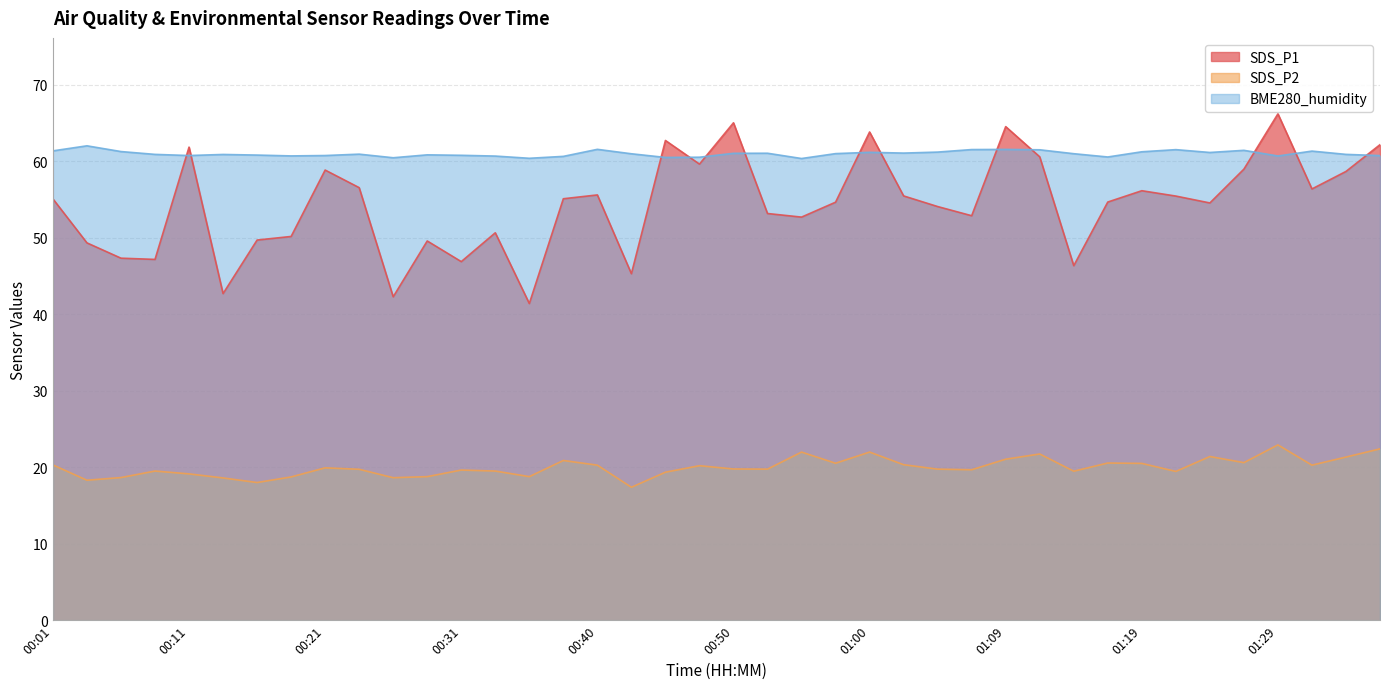

Reading left to right, extract all data points from this chart.

SDS_P1: 00:01=55.1	00:04=49.3	00:06=47.3	00:09=47.2	00:11=61.9	00:13=42.7	00:16=49.7	00:18=50.2	00:21=58.9	00:23=56.5	00:26=42.3	00:28=49.6	00:31=46.9	00:33=50.6	00:35=41.4	00:38=55.1	00:40=55.6	00:43=45.3	00:45=62.7	00:48=59.6	00:50=65.0	00:52=53.2	00:55=52.7	00:57=54.6	01:00=63.8	01:02=55.5	01:04=54.1	01:07=52.9	01:09=64.5	01:12=60.6	01:14=46.4	01:17=54.7	01:19=56.1	01:21=55.5	01:24=54.5	01:26=59.0	01:29=66.2	01:31=56.4	01:34=58.7	01:36=62.2
SDS_P2: 00:01=20.3	00:04=18.3	00:06=18.6	00:09=19.5	00:11=19.1	00:13=18.6	00:16=18.0	00:18=18.7	00:21=19.9	00:23=19.7	00:26=18.6	00:28=18.8	00:31=19.6	00:33=19.5	00:35=18.8	00:38=20.9	00:40=20.3	00:43=17.4	00:45=19.4	00:48=20.2	00:50=19.8	00:52=19.8	00:55=22.0	00:57=20.5	01:00=22.0	01:02=20.3	01:04=19.8	01:07=19.7	01:09=21.1	01:12=21.7	01:14=19.5	01:17=20.6	01:19=20.5	01:21=19.4	01:24=21.4	01:26=20.6	01:29=22.9	01:31=20.3	01:34=21.3	01:36=22.4
BME280_humidity: 00:01=61.4	00:04=62.0	00:06=61.3	00:09=60.9	00:11=60.8	00:13=60.9	00:16=60.8	00:18=60.7	00:21=60.8	00:23=60.9	00:26=60.5	00:28=60.8	00:31=60.8	00:33=60.7	00:35=60.4	00:38=60.6	00:40=61.6	00:43=61.0	00:45=60.5	00:48=60.5	00:50=61.0	00:52=61.0	00:55=60.4	00:57=61.0	01:00=61.2	01:02=61.1	01:04=61.2	01:07=61.5	01:09=61.5	01:12=61.5	01:14=61.0	01:17=60.6	01:19=61.2	01:21=61.5	01:24=61.1	01:26=61.4	01:29=60.7	01:31=61.3	01:34=60.9	01:36=60.7